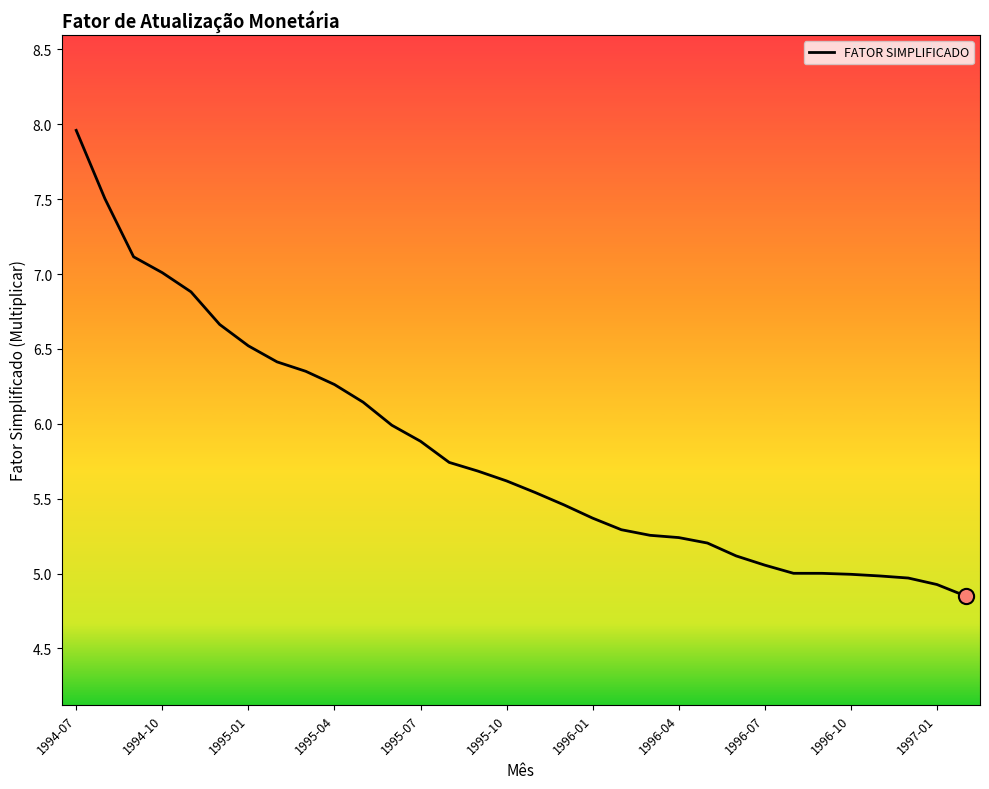

What is the greatest value displayed?

8.0